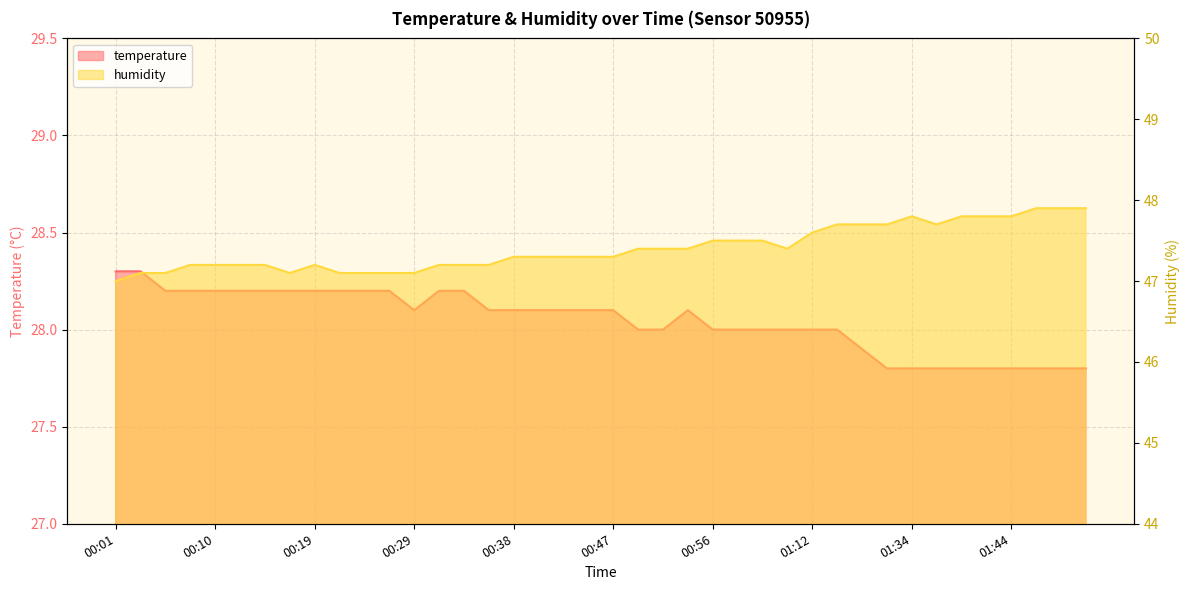

How many distinct data groups are displayed?

2